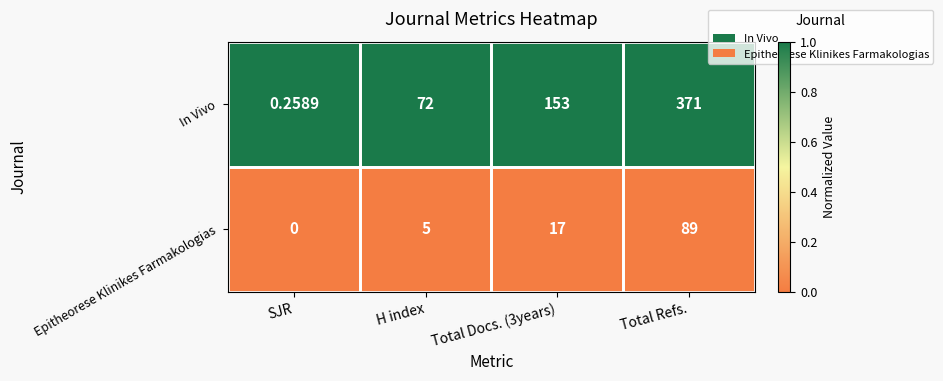

At which category does the chart reach its peak across all series?

Total Refs.